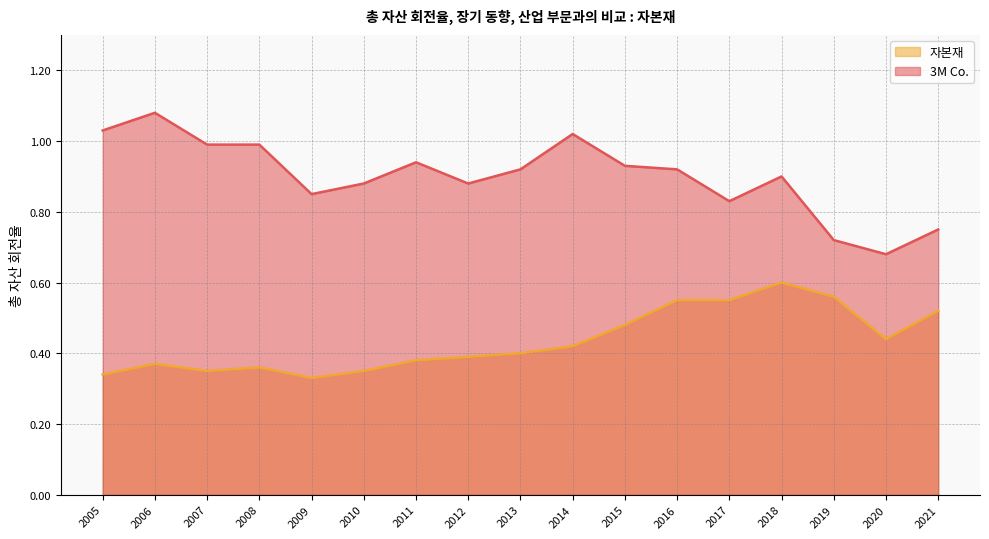

What is the difference between the highest and lowest values at 2014?

0.6